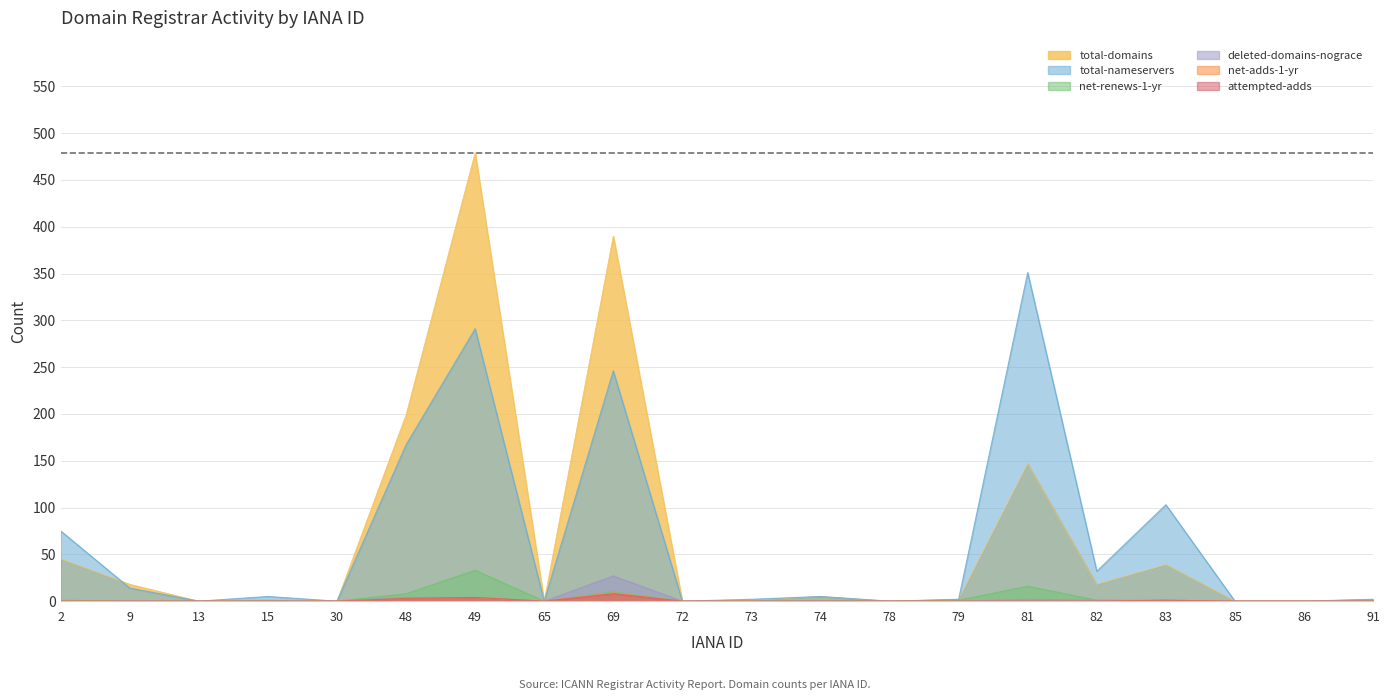

Reading right to left, transcribe all the data shown in this chart.

total-domains: 2	0	0	39	18	147	2	0	5	1	0	390	0	479	199	0	2	0	18	45
total-nameservers: 2	0	0	103	32	351	2	0	5	2	0	246	0	291	167	0	5	0	14	75
net-adds-1-yr: 0	0	0	1	0	0	0	0	0	0	0	9	0	4	3	0	0	0	0	0
net-renews-1-yr: 0	0	0	1	1	16	1	0	0	0	0	10	0	33	8	0	0	0	0	1
deleted-domains-nograce: 0	0	0	0	1	2	0	0	0	0	0	27	0	4	4	0	0	0	0	0
attempted-adds: 0	0	0	1	0	0	0	0	0	0	0	8	0	4	3	0	0	0	0	0